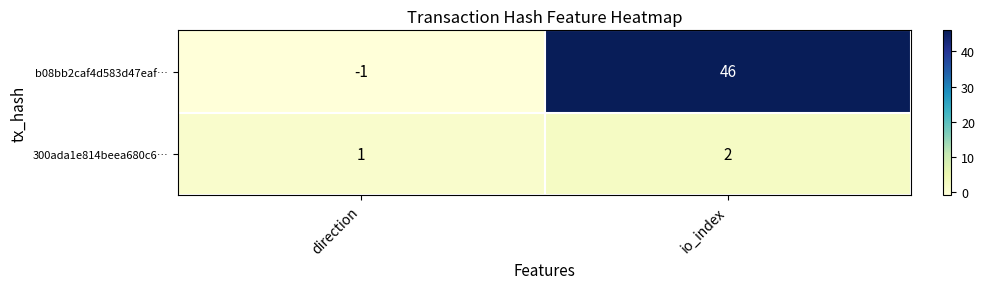

List the labels in order of 300ada1e814beea680c6… value, smallest first.

direction, io_index